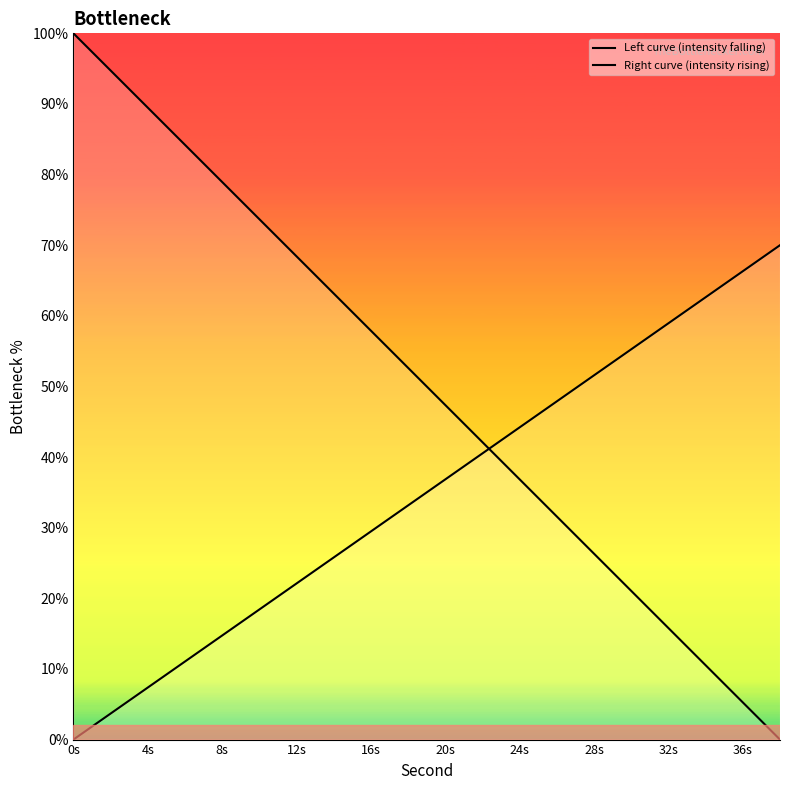

Which category has the highest value in the Left curve (intensity falling) series?

0s